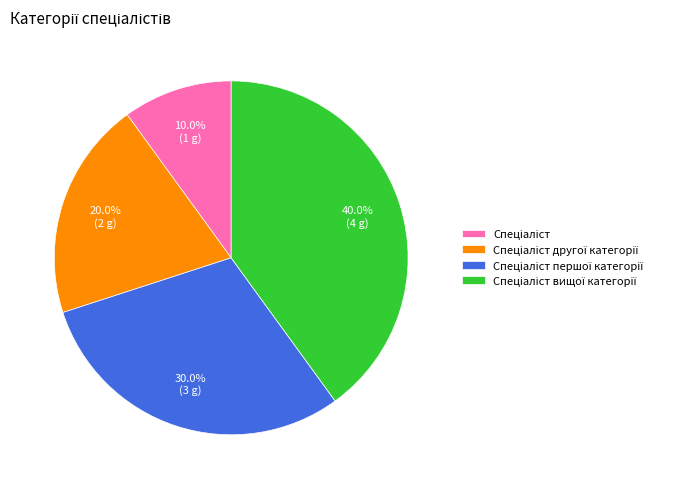

Does any single category account for the majority?

No